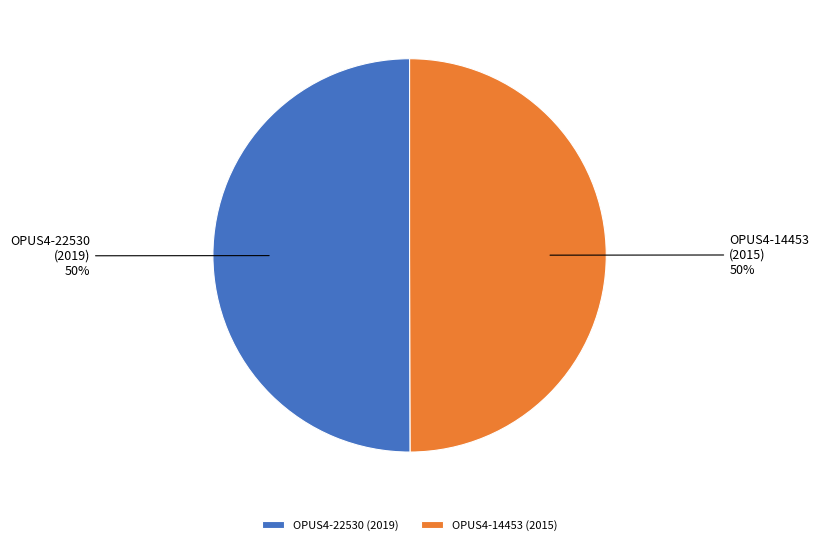

Is it true that OPUS4-22530 (2019) 50% is 56% of the pie?

False